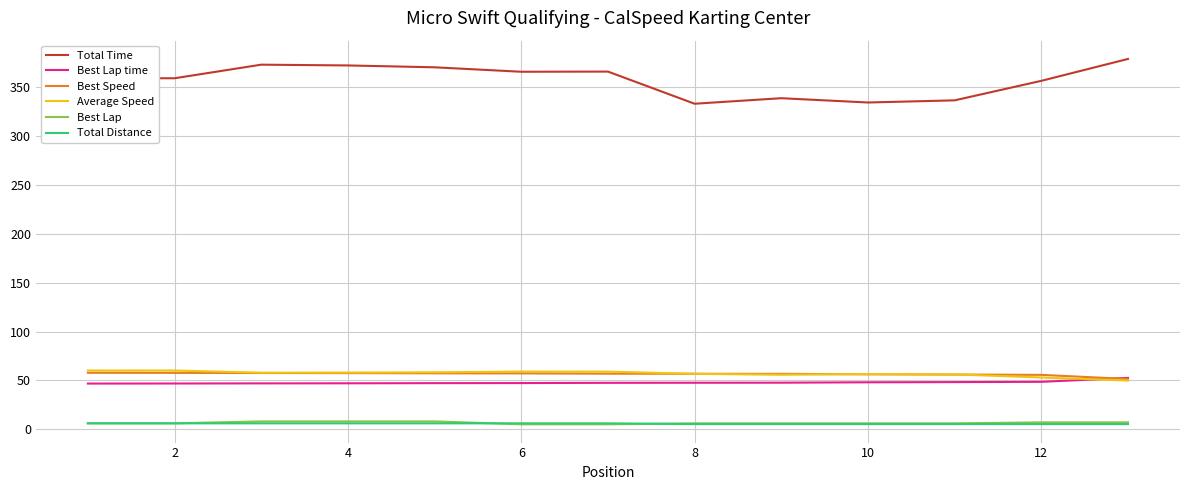

How many distinct data groups are displayed?

6